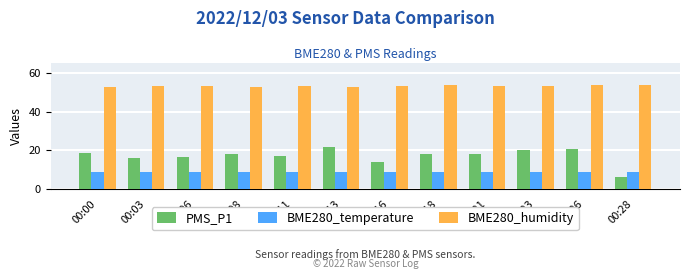

Count the number of data series in this chart.

3